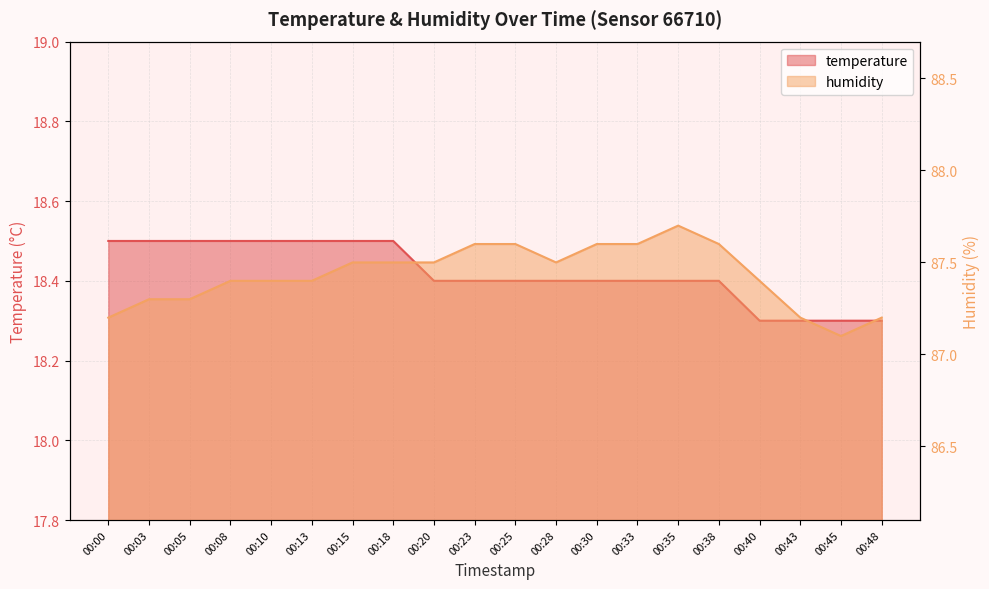

How many lines are shown in the chart?

2